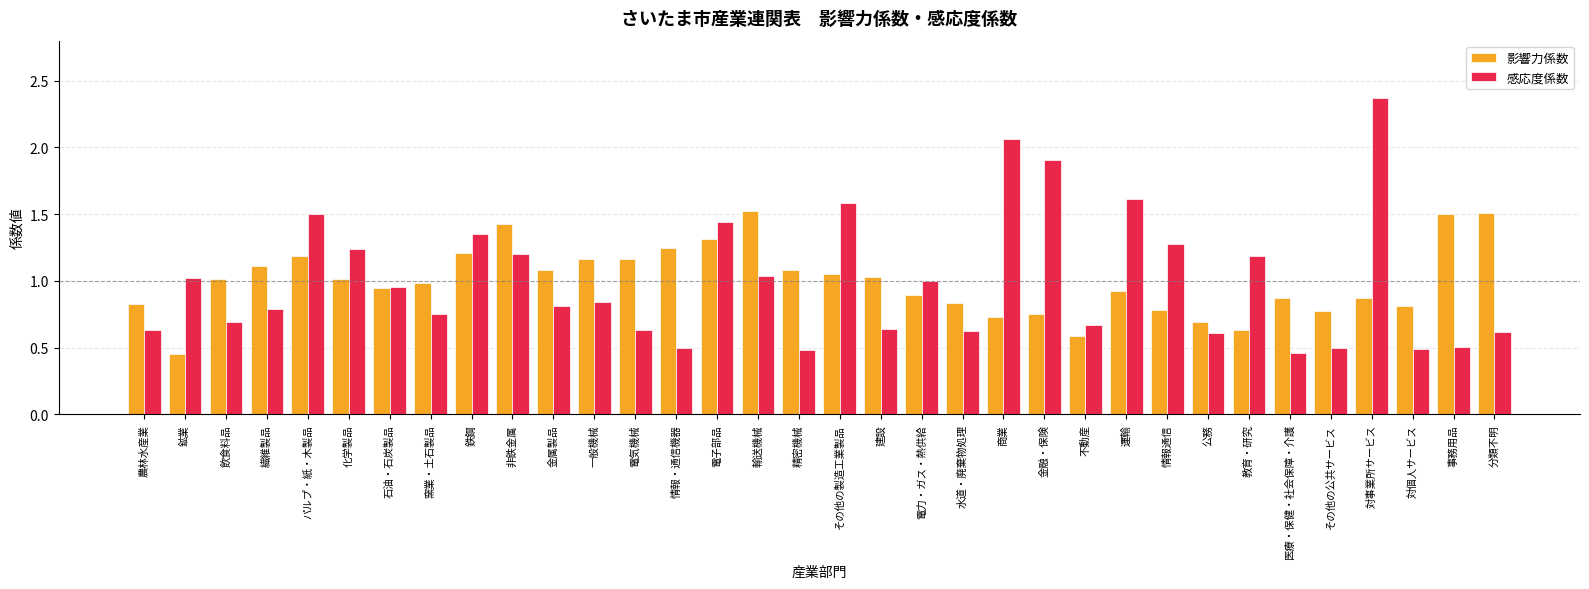

Is it true that 影響力係数 equals 1.2 at 情報・通信機器?

True